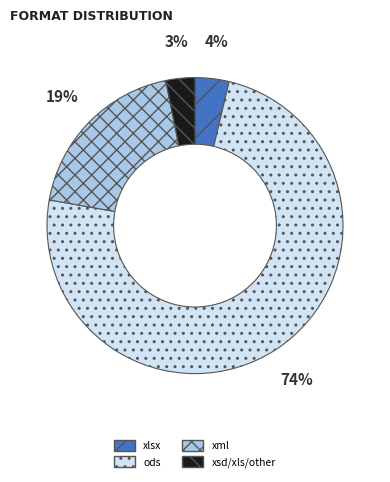

To the nearest percent, what is the difference between the largest and smallest slice percentages?

71%